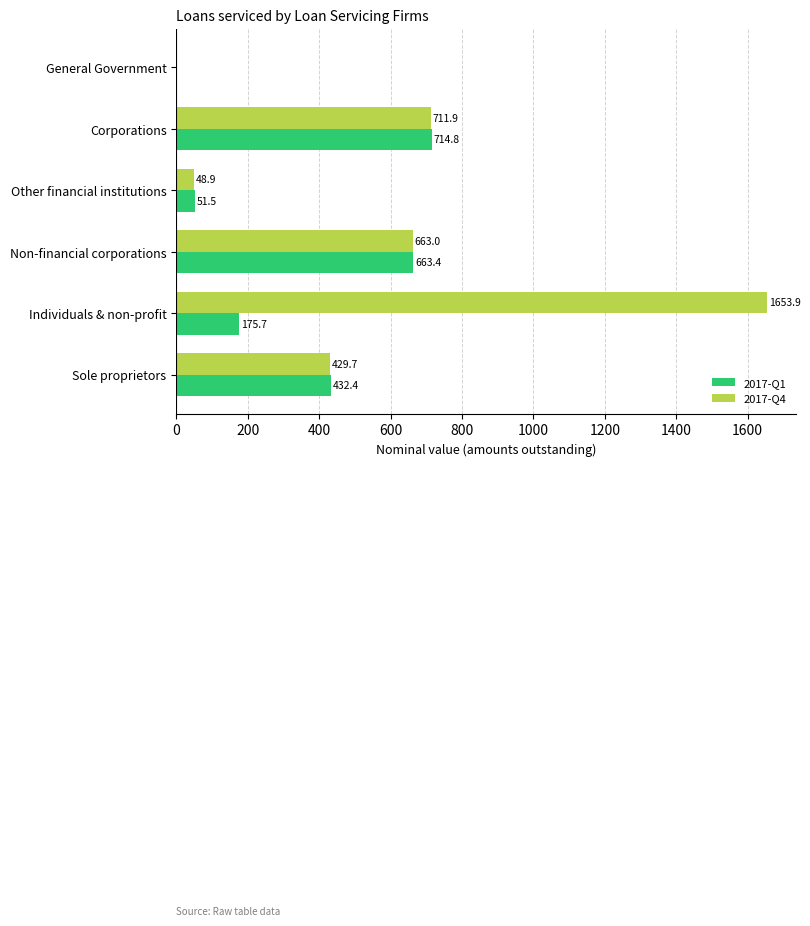

Which series changed the most between Individuals & non-profit and Sole proprietors?

2017-Q4